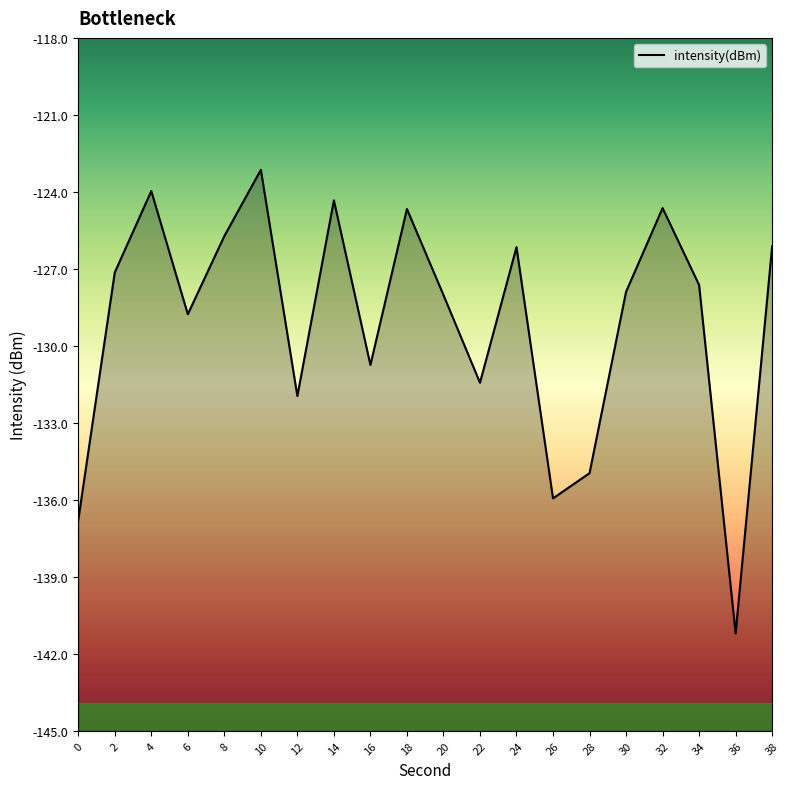

Rank the categories by value from lowest to highest.

36, 0, 26, 28, 12, 22, 16, 6, 20, 30, 34, 2, 24, 38, 8, 18, 32, 14, 4, 10